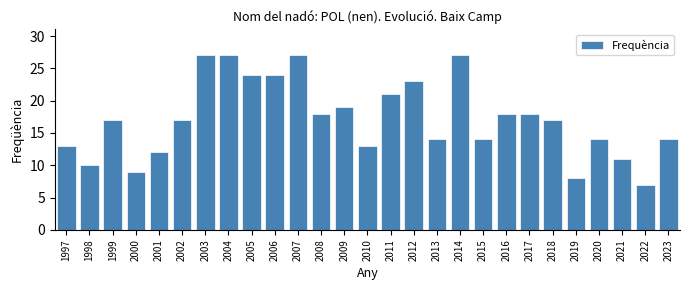

Reading left to right, extract all data points from this chart.

1997=13	1998=10	1999=17	2000=9	2001=12	2002=17	2003=27	2004=27	2005=24	2006=24	2007=27	2008=18	2009=19	2010=13	2011=21	2012=23	2013=14	2014=27	2015=14	2016=18	2017=18	2018=17	2019=8	2020=14	2021=11	2022=7	2023=14